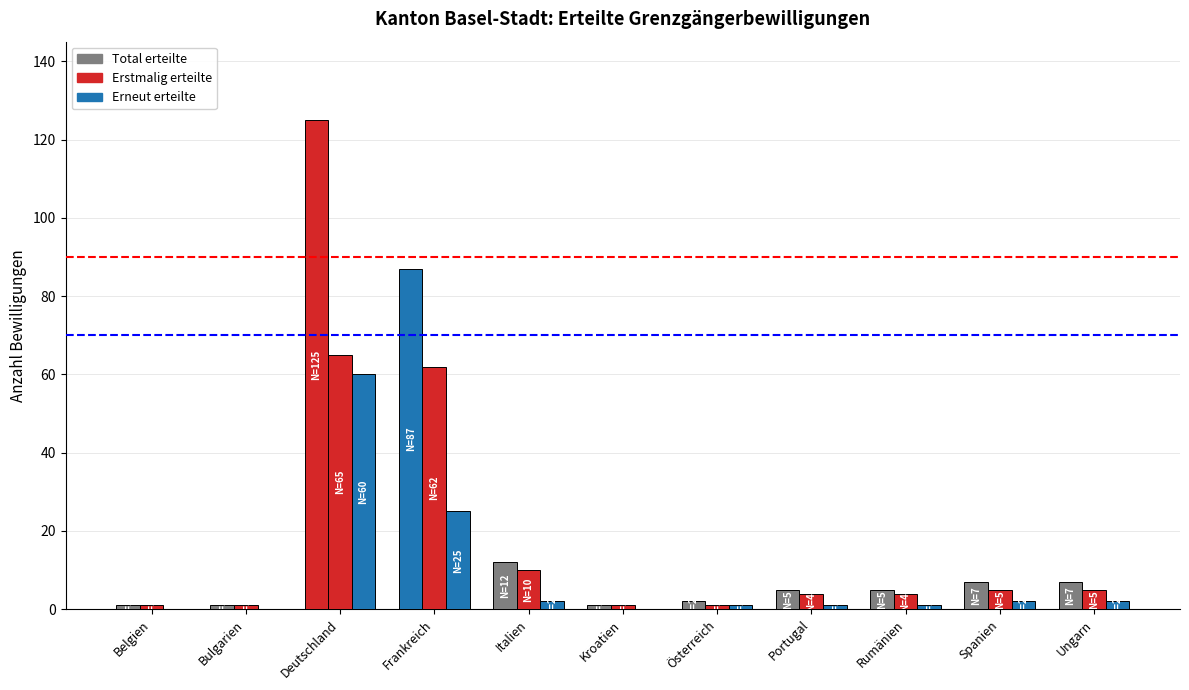

How many data points does each series have?

11